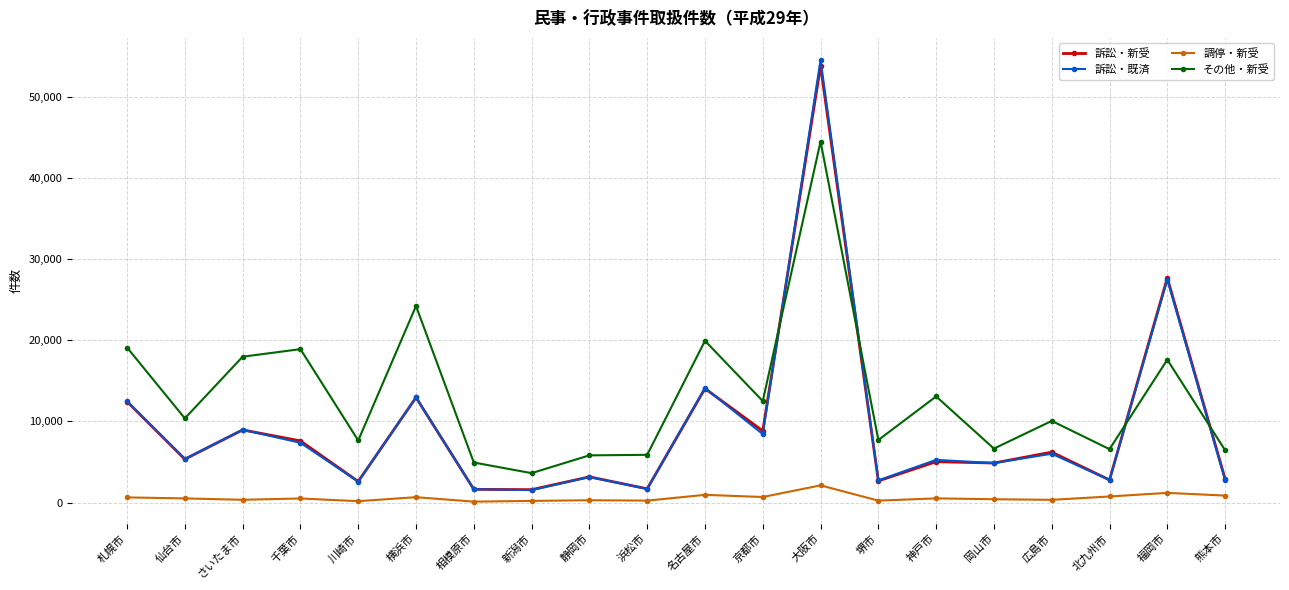

Is the value of その他・新受 at 熊本市 greater than the value of 訴訟・既済 at さいたま市?

No